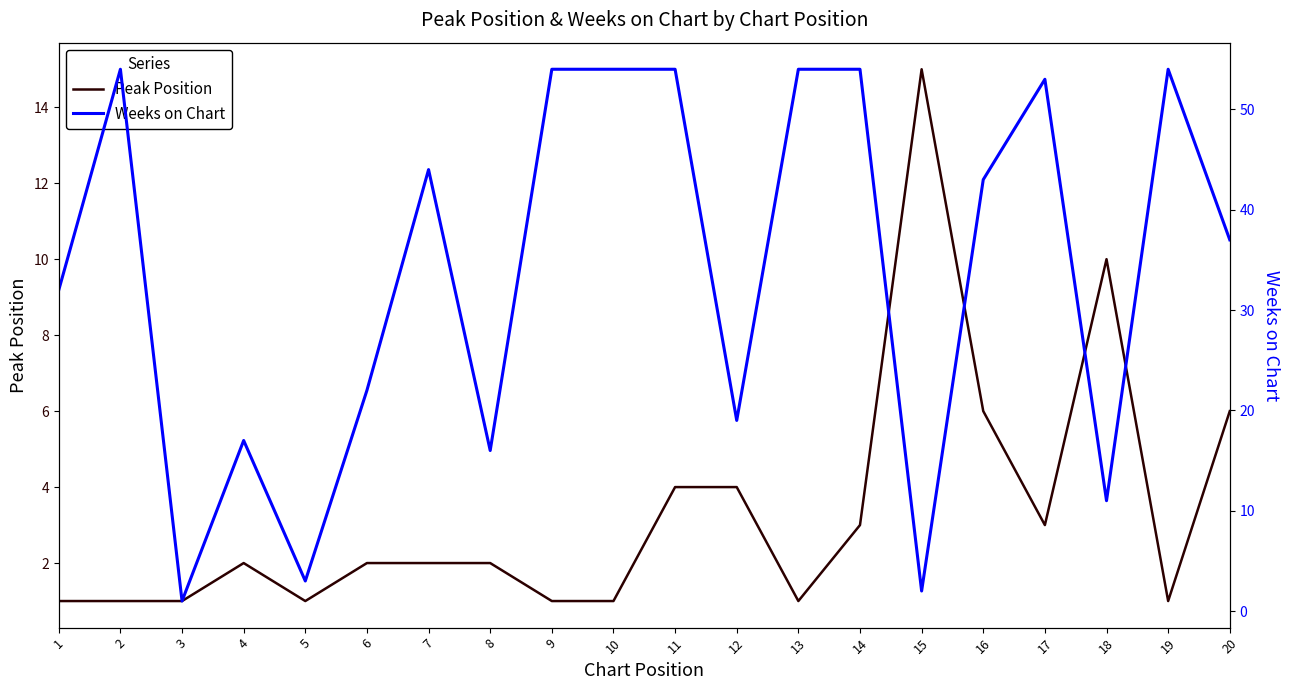

What is the value of the Peak Position point at the 15th from the left?

15